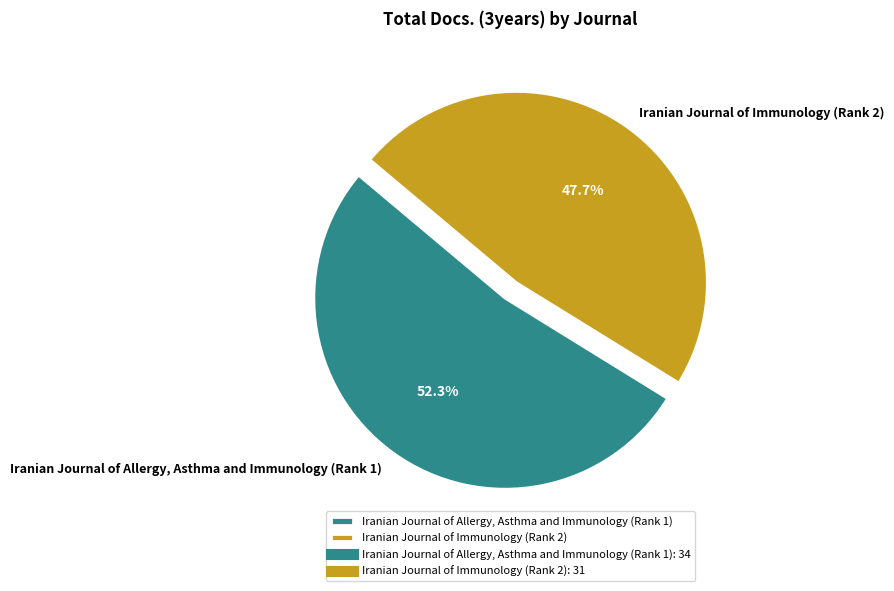

Count the number of slices in the pie.

2